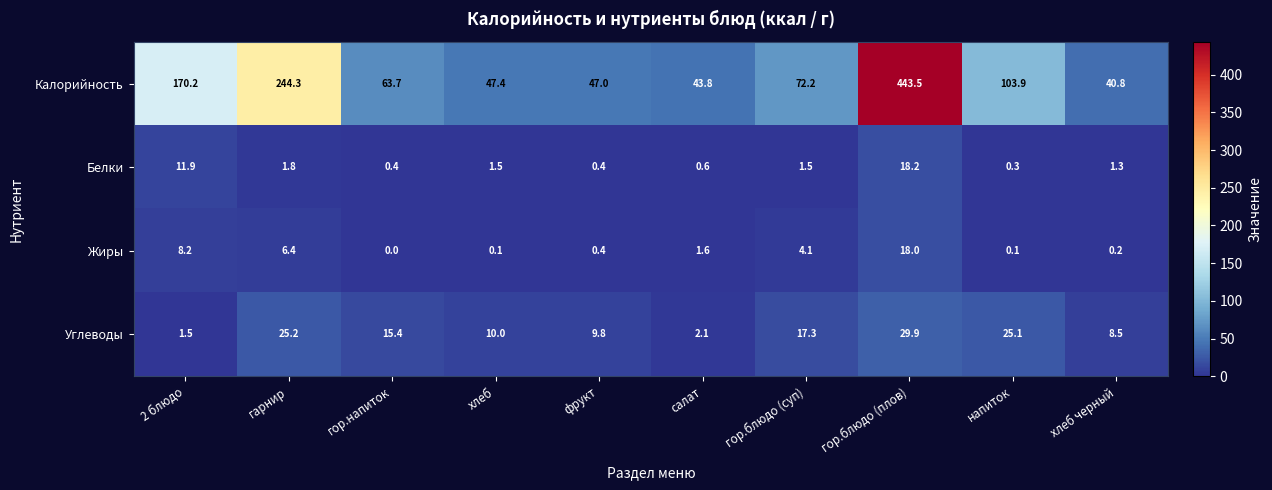

Which label corresponds to the largest value in the chart?

гор.блюдо (плов)